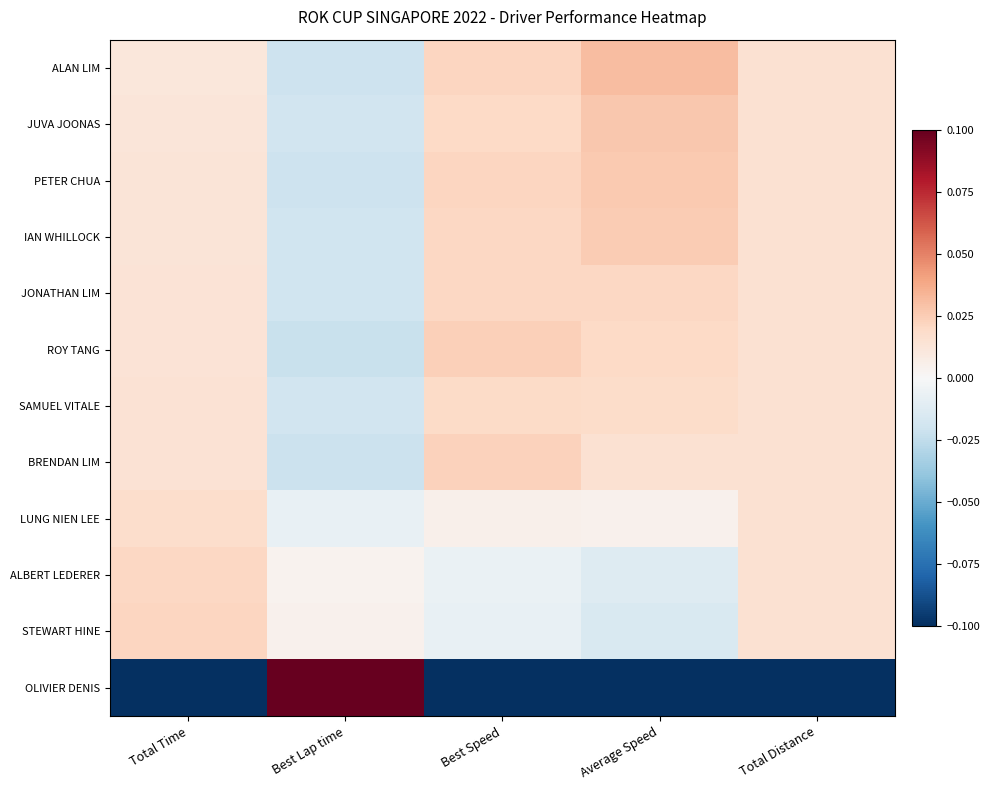

Reading left to right, what are all the values shown in this chart?

ALAN LIM: Total Time=0.0	Best Lap time=-0.0	Best Speed=0.0	Average Speed=0.0	Total Distance=0.0
JUVA JOONAS: Total Time=0.0	Best Lap time=-0.0	Best Speed=0.0	Average Speed=0.0	Total Distance=0.0
PETER CHUA: Total Time=0.0	Best Lap time=-0.0	Best Speed=0.0	Average Speed=0.0	Total Distance=0.0
IAN WHILLOCK: Total Time=0.0	Best Lap time=-0.0	Best Speed=0.0	Average Speed=0.0	Total Distance=0.0
JONATHAN LIM: Total Time=0.0	Best Lap time=-0.0	Best Speed=0.0	Average Speed=0.0	Total Distance=0.0
ROY TANG: Total Time=0.0	Best Lap time=-0.0	Best Speed=0.0	Average Speed=0.0	Total Distance=0.0
SAMUEL VITALE: Total Time=0.0	Best Lap time=-0.0	Best Speed=0.0	Average Speed=0.0	Total Distance=0.0
BRENDAN LIM: Total Time=0.0	Best Lap time=-0.0	Best Speed=0.0	Average Speed=0.0	Total Distance=0.0
LUNG NIEN LEE: Total Time=0.0	Best Lap time=-0.0	Best Speed=0.0	Average Speed=0.0	Total Distance=0.0
ALBERT LEDERER: Total Time=0.0	Best Lap time=0.0	Best Speed=-0.0	Average Speed=-0.0	Total Distance=0.0
STEWART HINE: Total Time=0.0	Best Lap time=0.0	Best Speed=-0.0	Average Speed=-0.0	Total Distance=0.0
OLIVIER DENIS: Total Time=-0.1	Best Lap time=0.1	Best Speed=-0.1	Average Speed=-0.1	Total Distance=-0.1